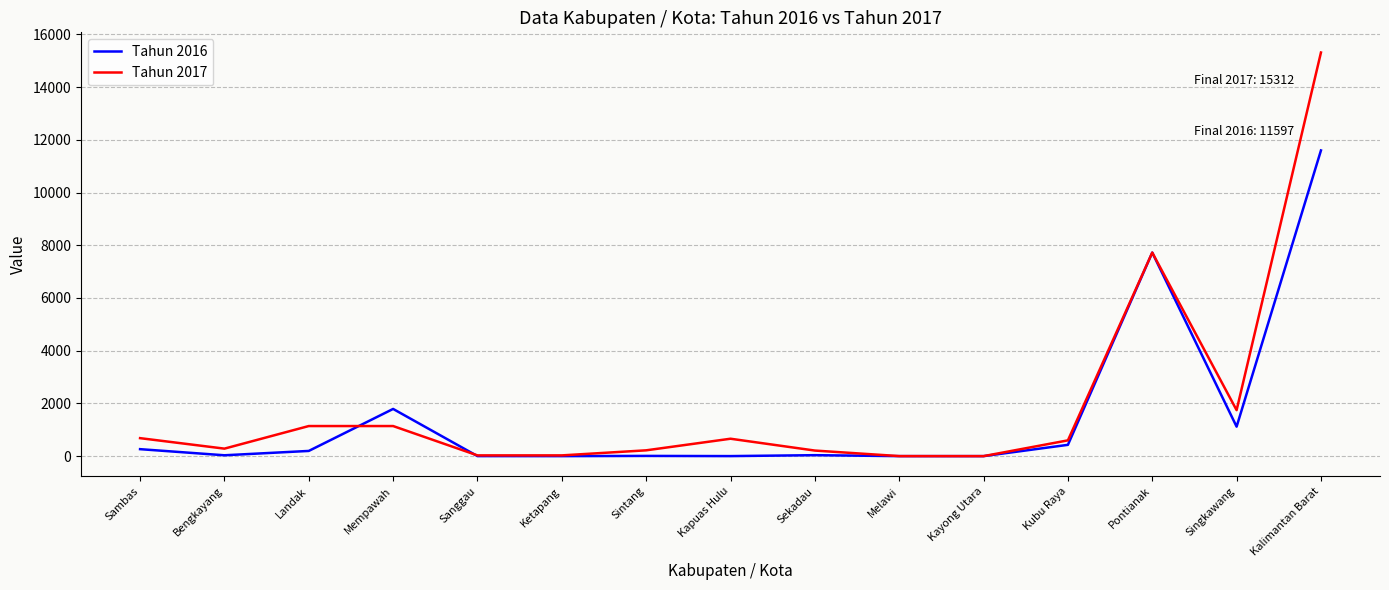

What is the total value across all series at Kapuas Hulu?

661